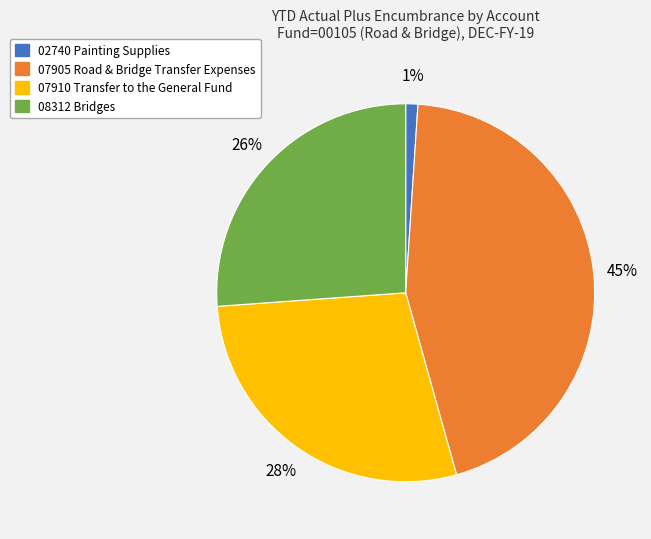

To the nearest percent, what is the average slice percentage?

25%